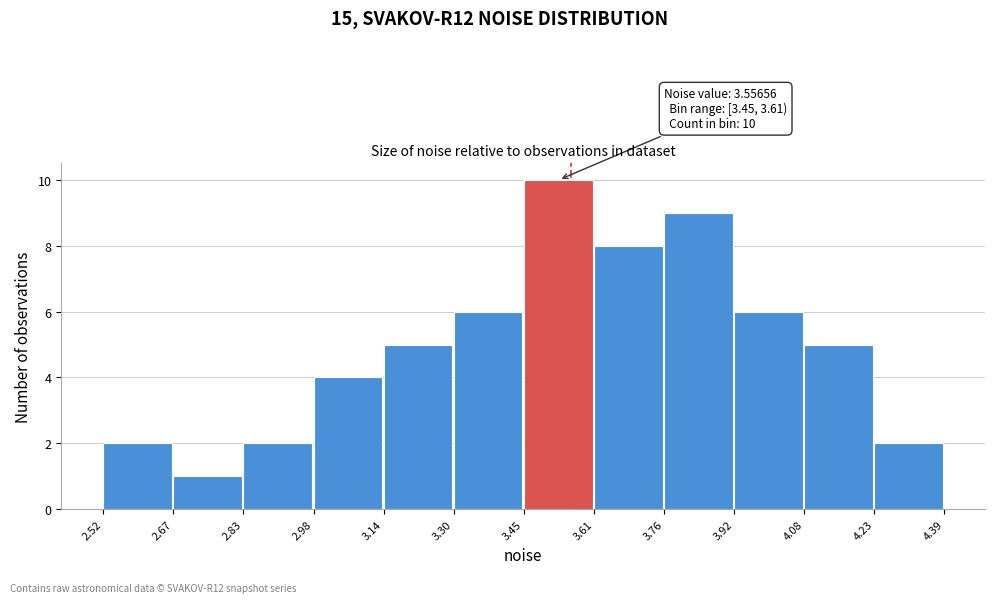

Over which range of the x-axis is the bar tallest?

3.45 to 3.61